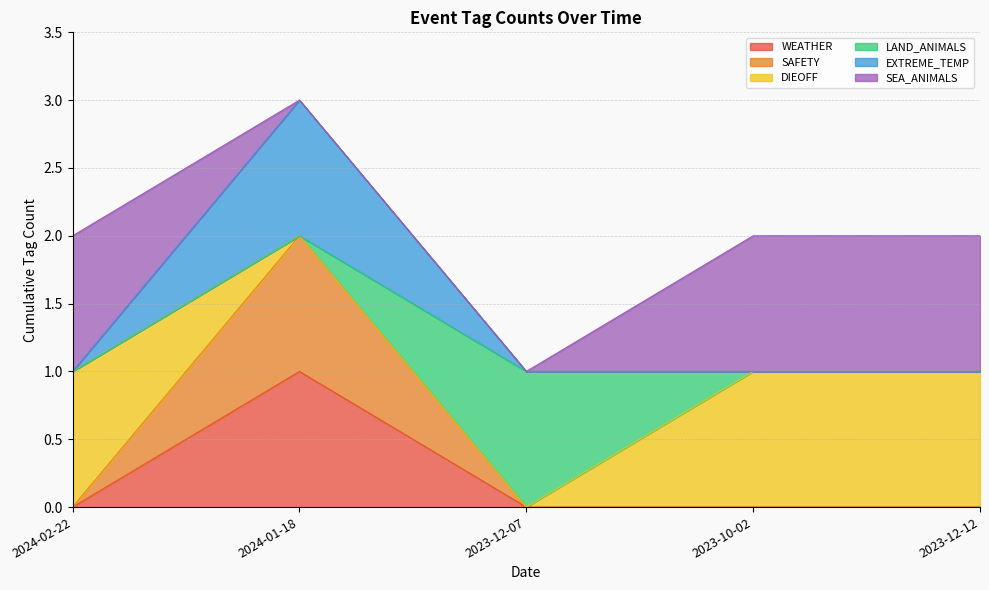

True or false: SAFETY and EXTREME_TEMP intersect in this chart.

False